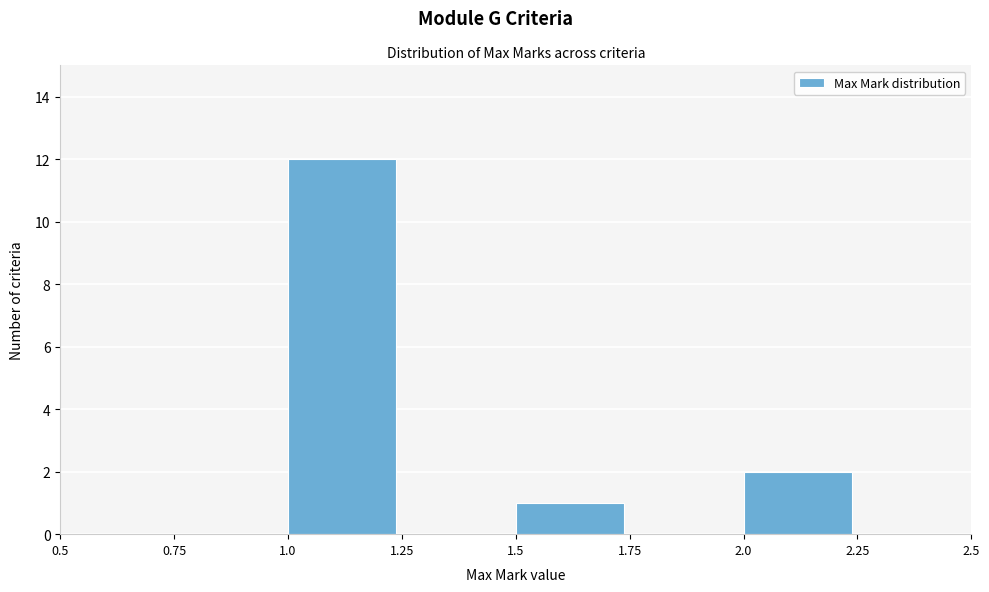

Reading left to right, list every bar in this chart as the range it spans on the x-axis followed by its height. The values are not printed on the chart, so give them approximately, as read against the axis.

0.5 to 0.75: 0
0.75 to 1.0: 0
1.0 to 1.25: 12
1.25 to 1.5: 0
1.5 to 1.75: 1
1.75 to 2.0: 0
2.0 to 2.25: 2
2.25 to 2.5: 0